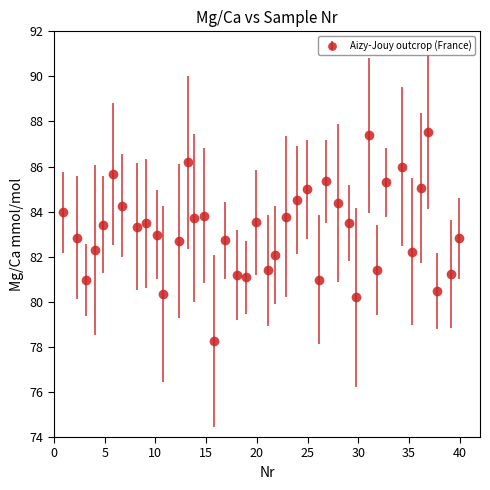

What is the value of the 14th point from the left?

83.7